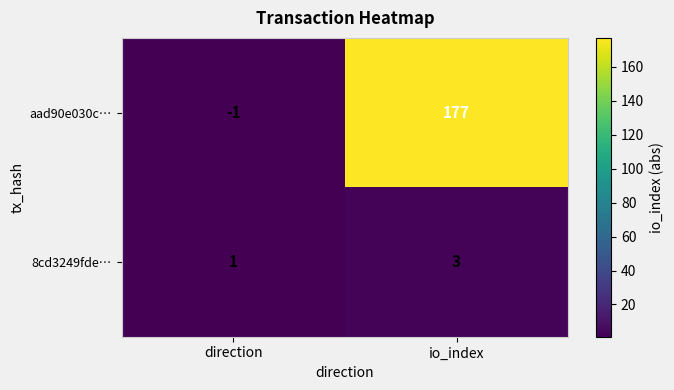

Reading left to right, list all the values displayed in this chart.

aad90e030c…: direction=-1	io_index=177
8cd3249fde…: direction=1	io_index=3